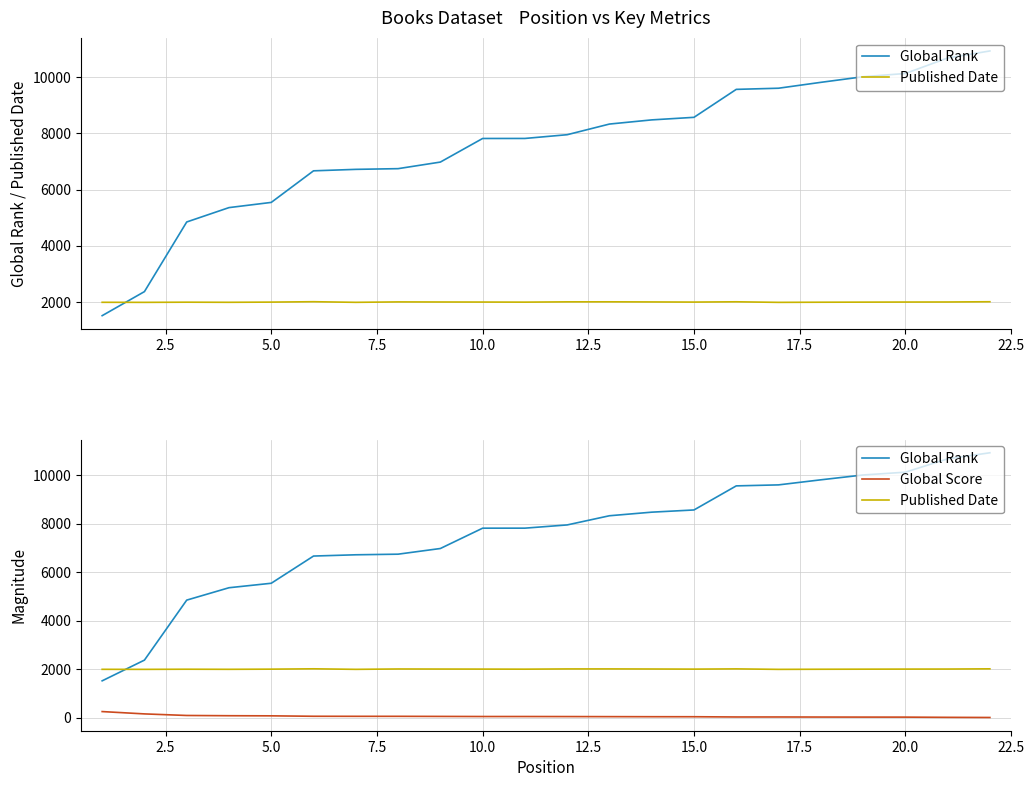

Which series has the largest total across all categories?

Global Rank